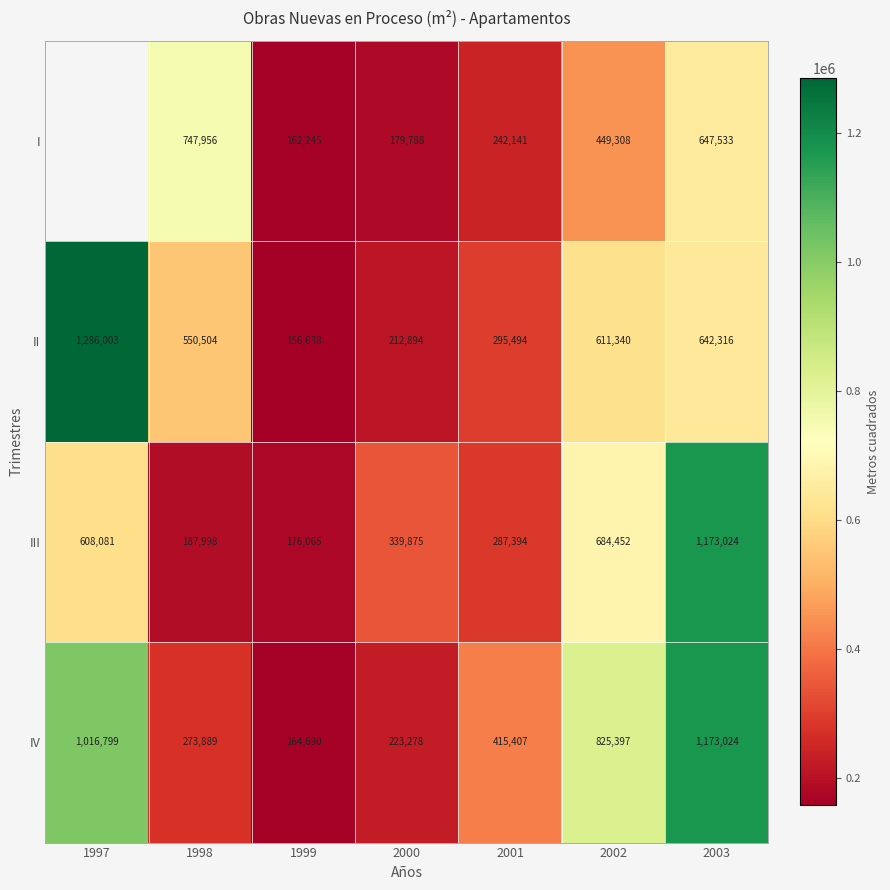

What is the highest value of the III series?

1173024